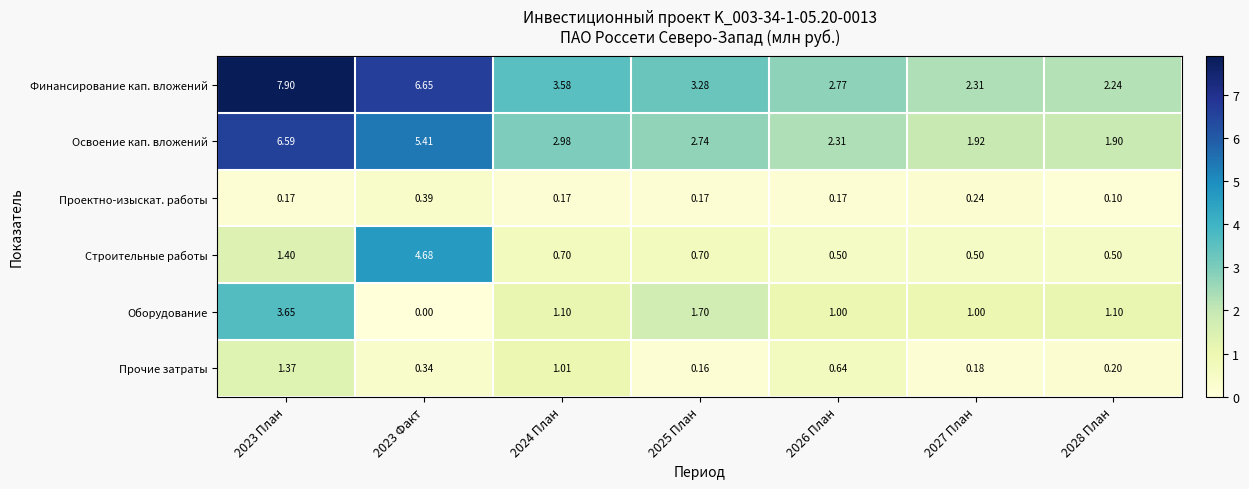

At 2025 План, list the series in order from largest to smallest.

Финансирование кап. вложений, Освоение кап. вложений, Оборудование, Строительные работы, Проектно-изыскат. работы, Прочие затраты